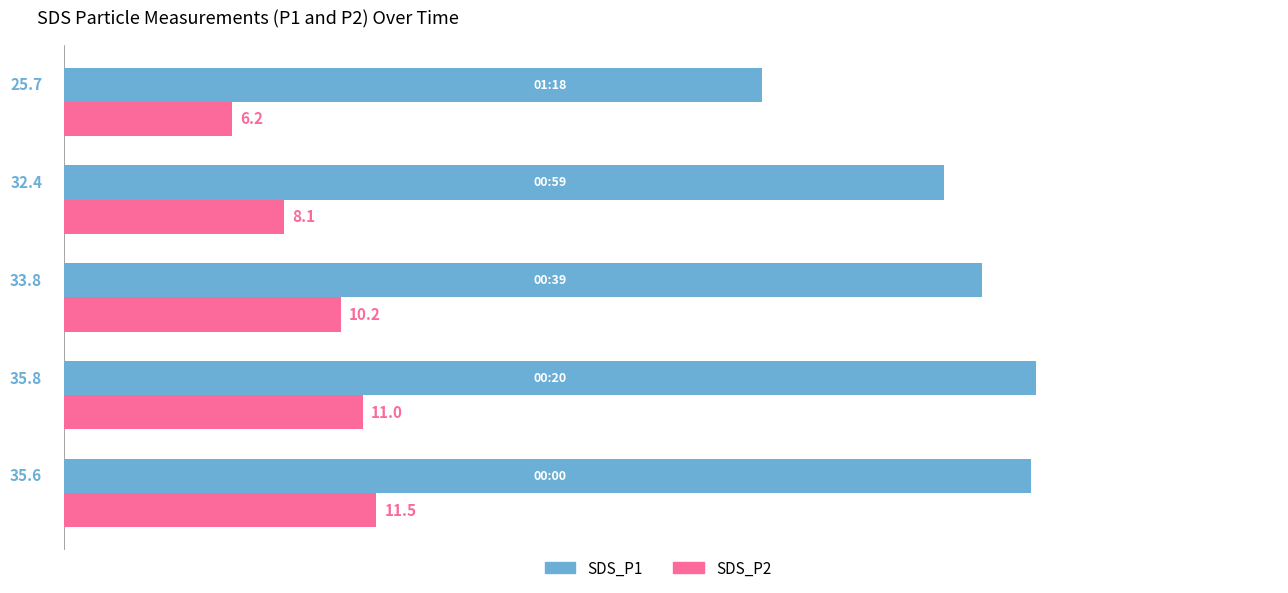

What is the minimum value shown in the chart?

6.2